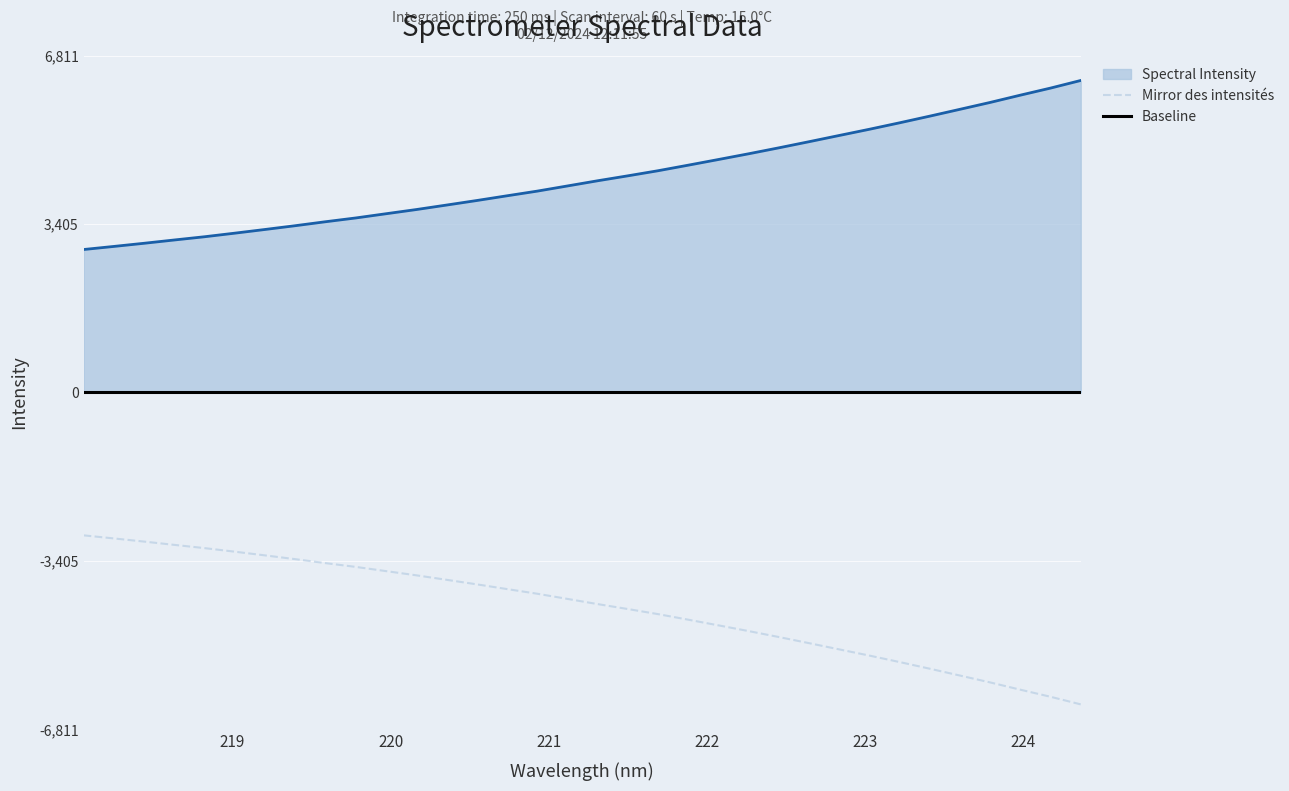

What is the average value?

4354.3